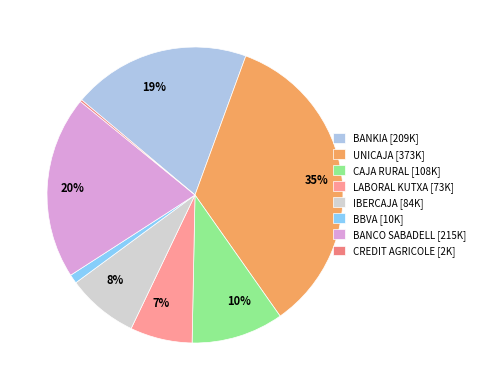

Does BBVA account for over 50% of the chart?

No